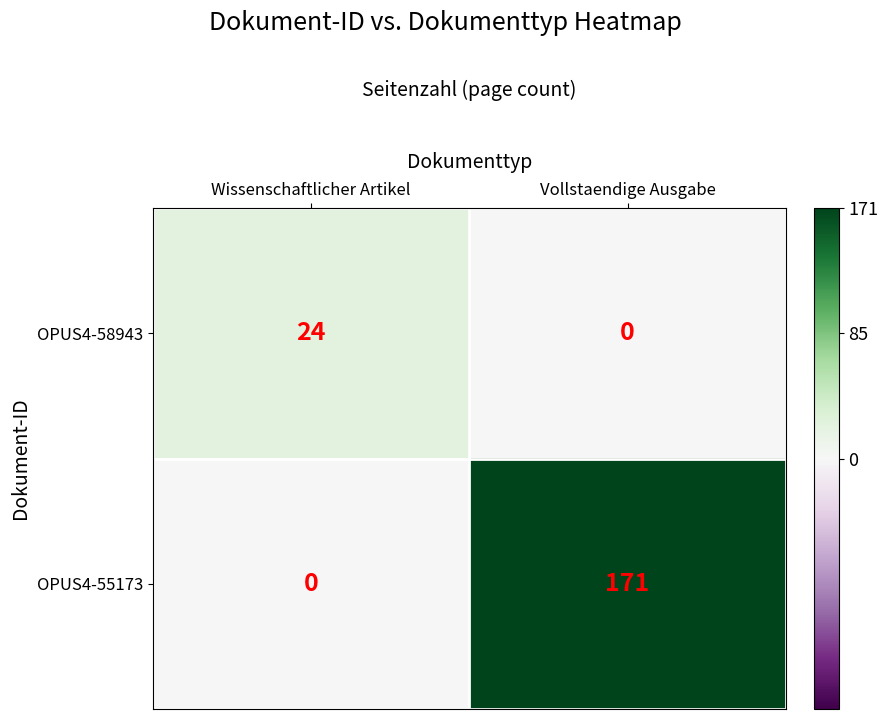

Between Wissenschaftlicher Artikel and Vollstaendige Ausgabe, which series saw the biggest shift?

OPUS4-55173